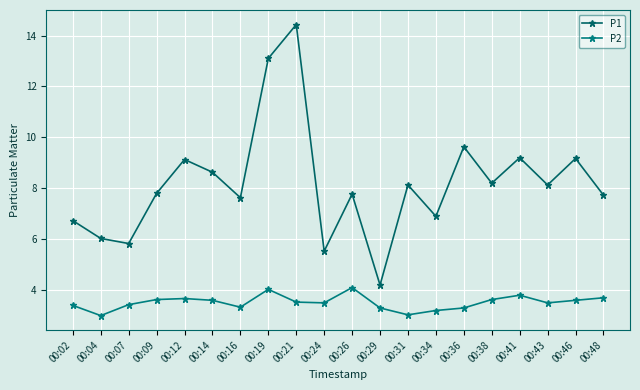

How many interior local peaks does the P2 series have?

4